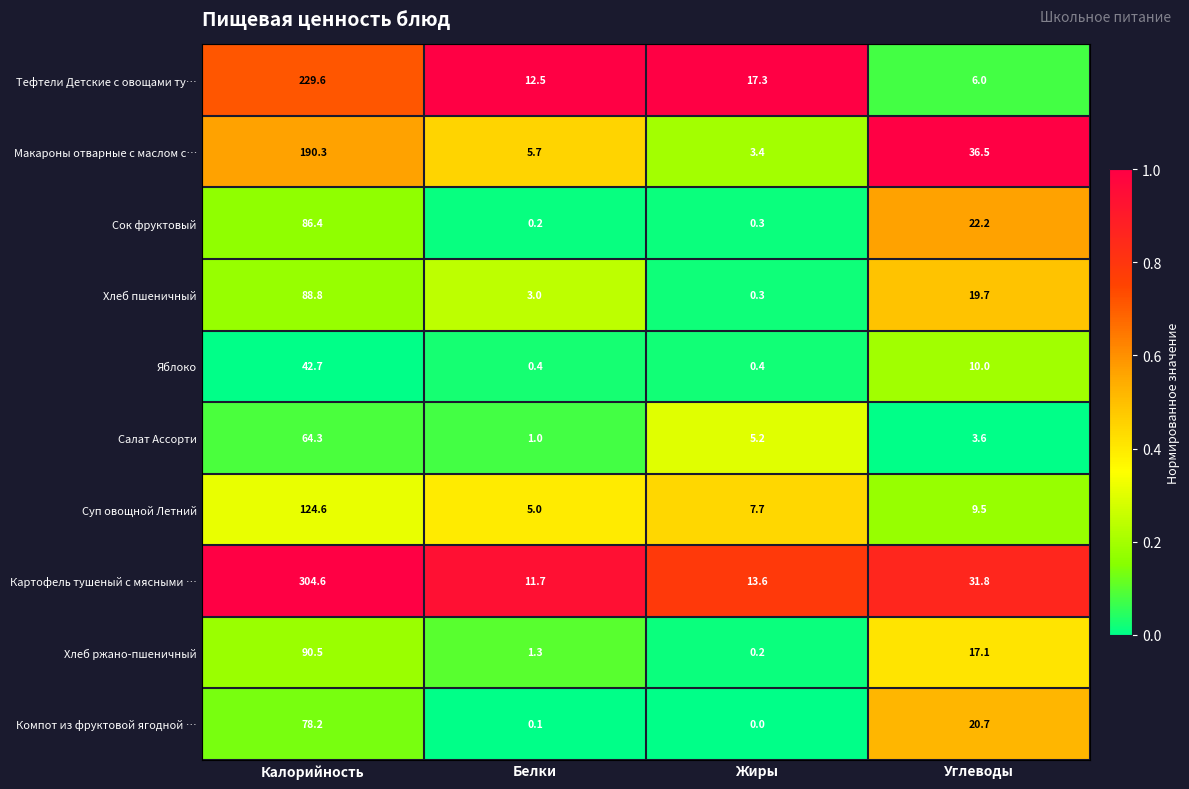

How many categories are shown in the chart?

4